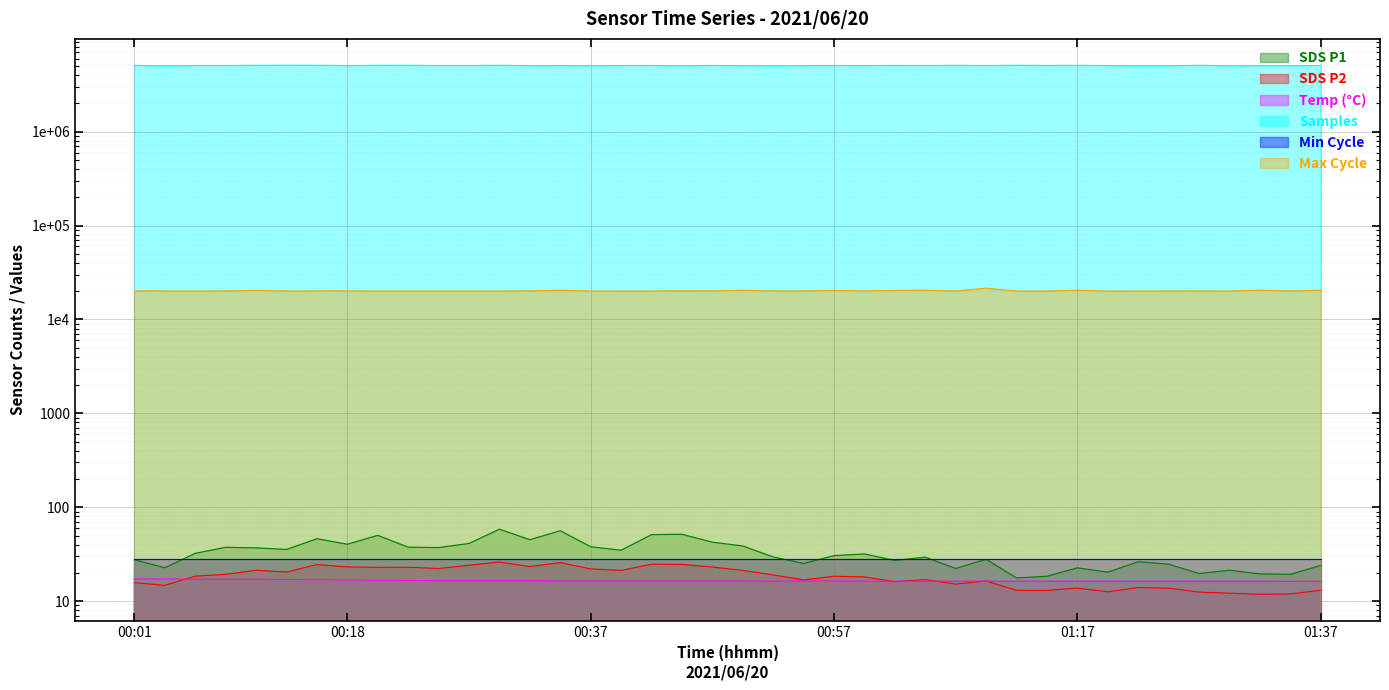

Which has a higher value, 00:57 or 00:42?

00:42